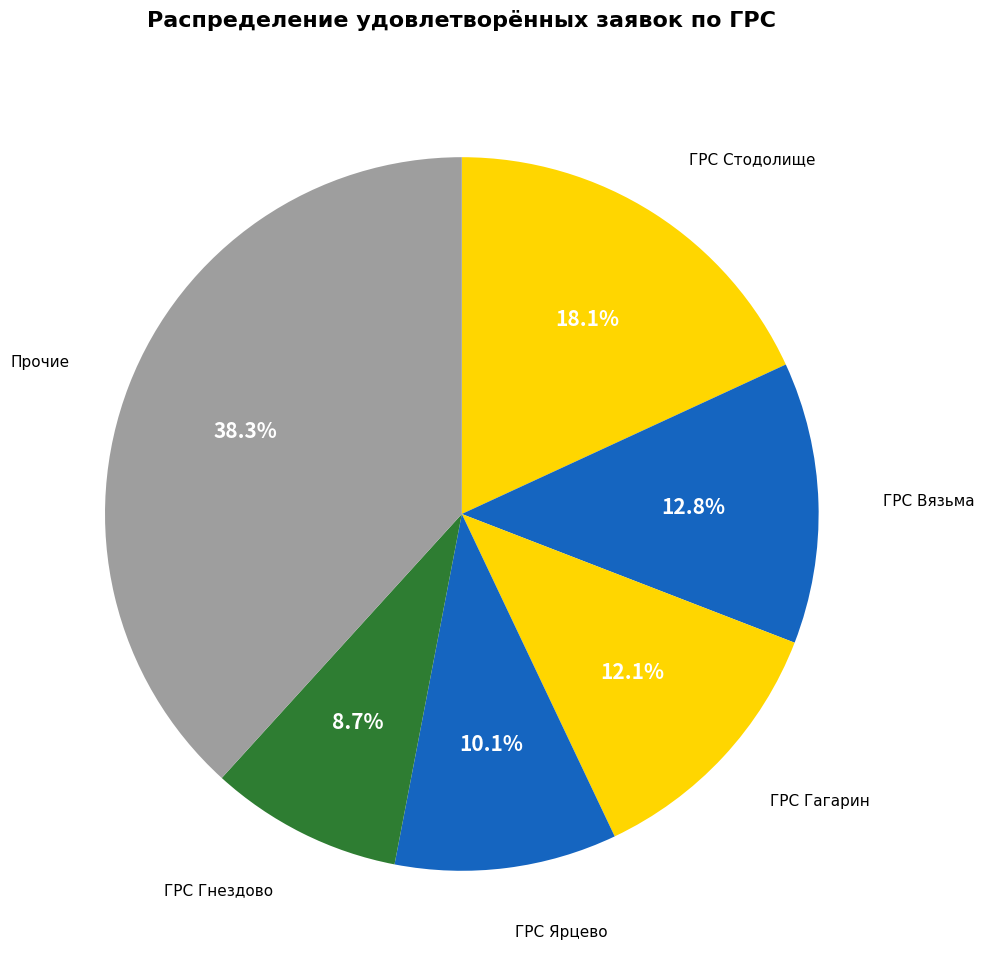

Count the number of slices in the pie.

6